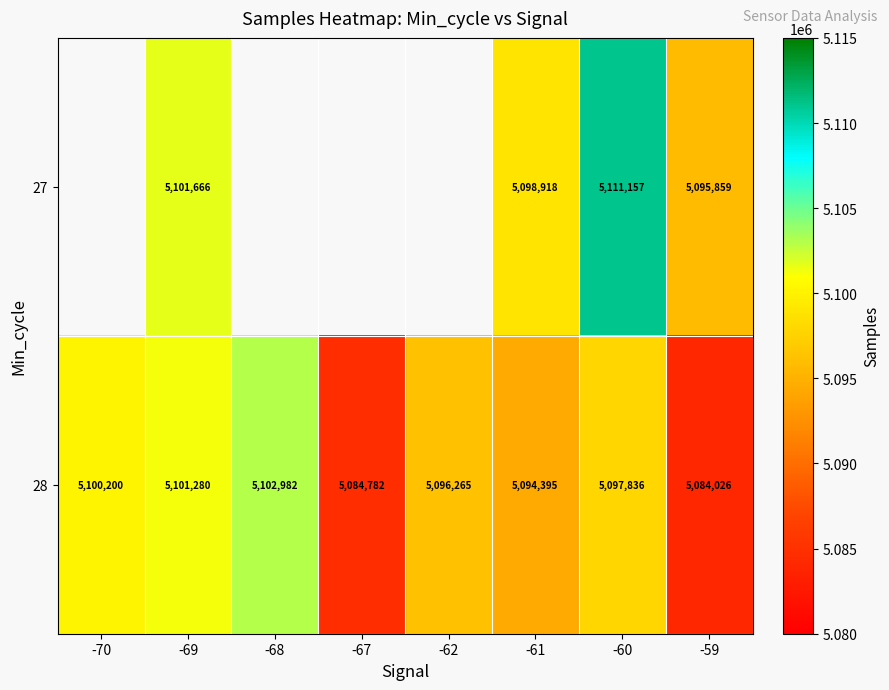

What is the difference between the highest and lowest values at -69?

386